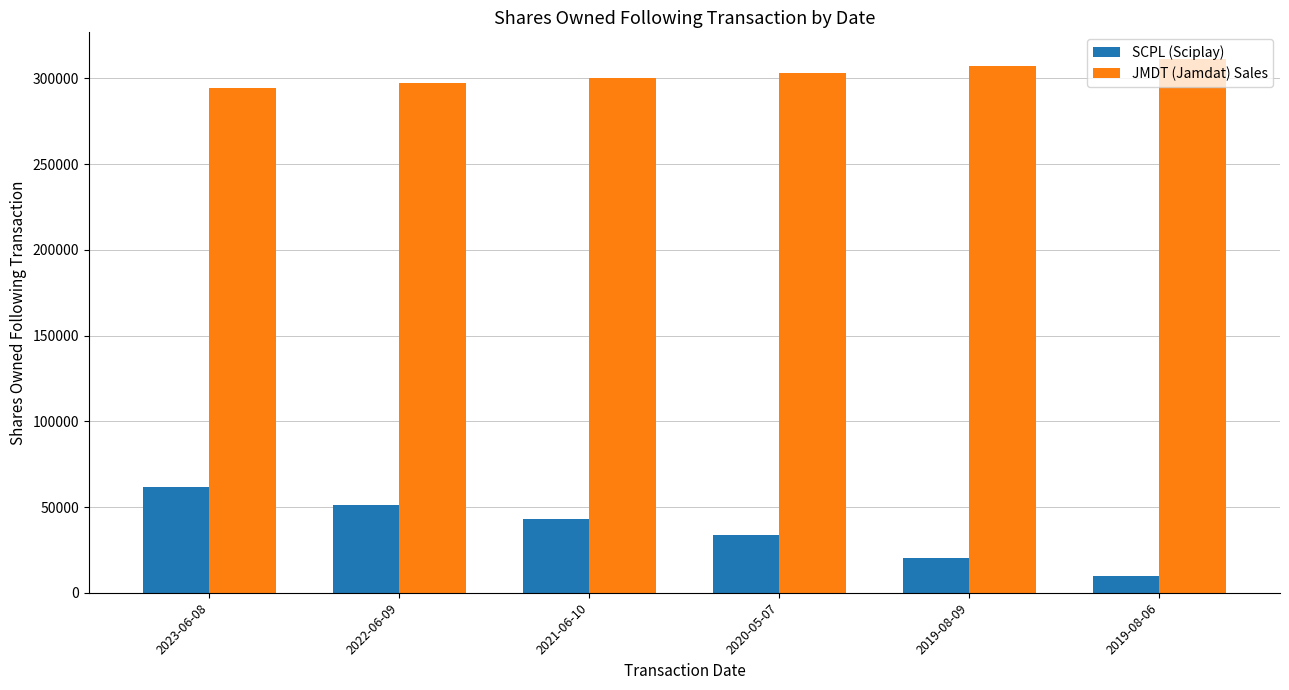

Which series has the largest range (max minus min)?

SCPL (Sciplay)